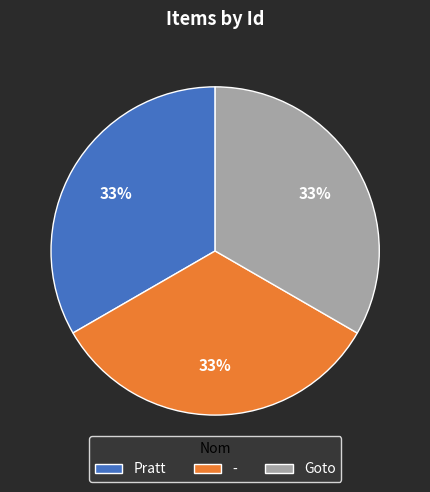

What percentage is the Goto slice, to the nearest percent?

33%